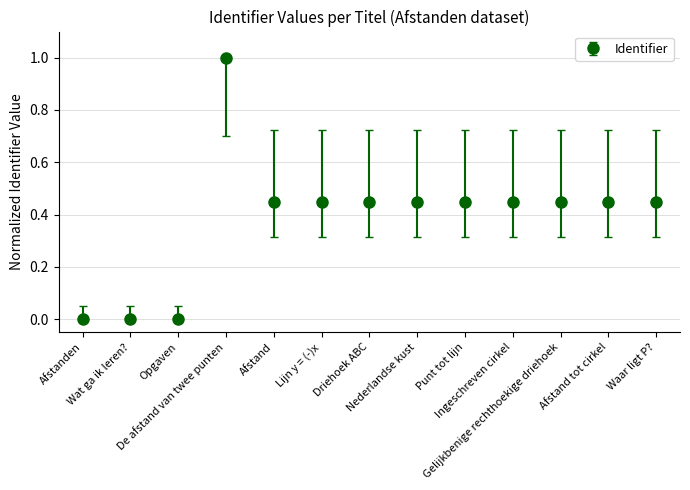

What is the difference between the maximum and minimum values?

1.0